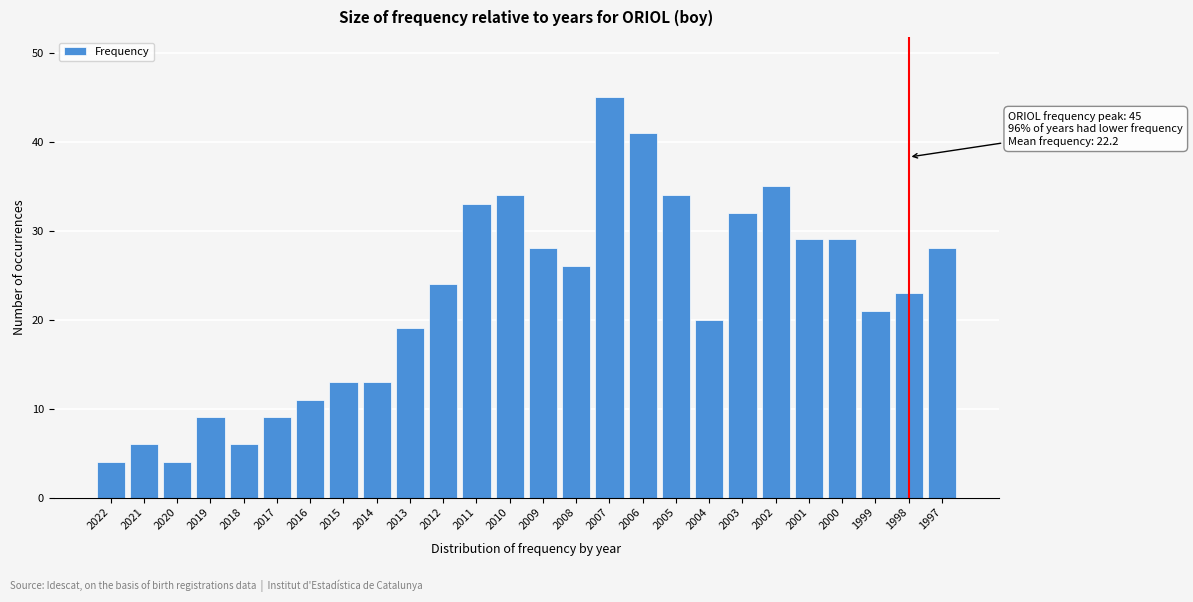

Reading right to left, list all the values displayed in this chart.

1997=28	1998=23	1999=21	2000=29	2001=29	2002=35	2003=32	2004=20	2005=34	2006=41	2007=45	2008=26	2009=28	2010=34	2011=33	2012=24	2013=19	2014=13	2015=13	2016=11	2017=9	2018=6	2019=9	2020=4	2021=6	2022=4